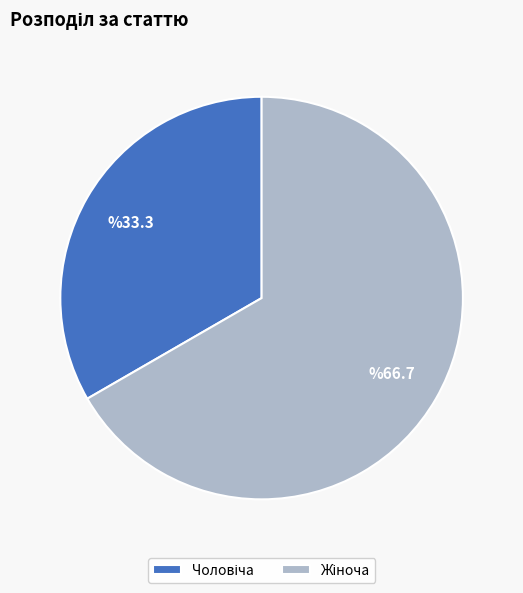

Is there any slice that represents more than half of the pie?

Yes